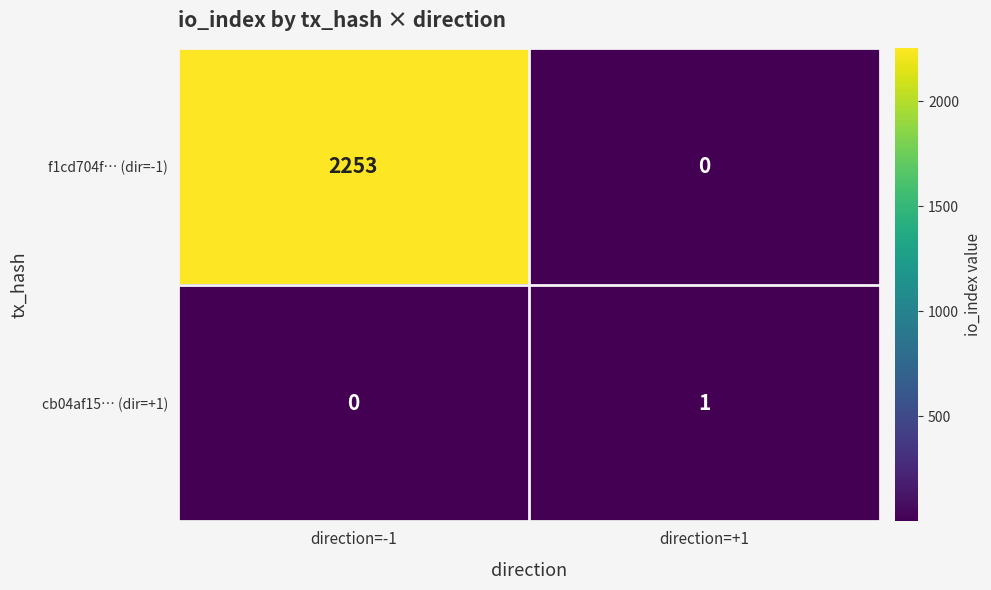

Reading left to right, list all the values displayed in this chart.

f1cd704f… (dir=-1): 2253	0
cb04af15… (dir=+1): 0	1